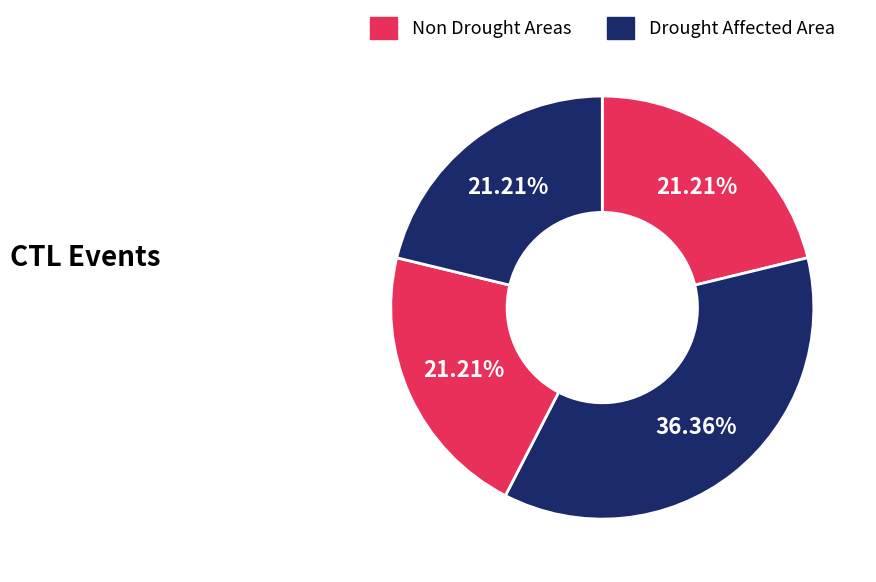

How many segments does this pie chart have?

4